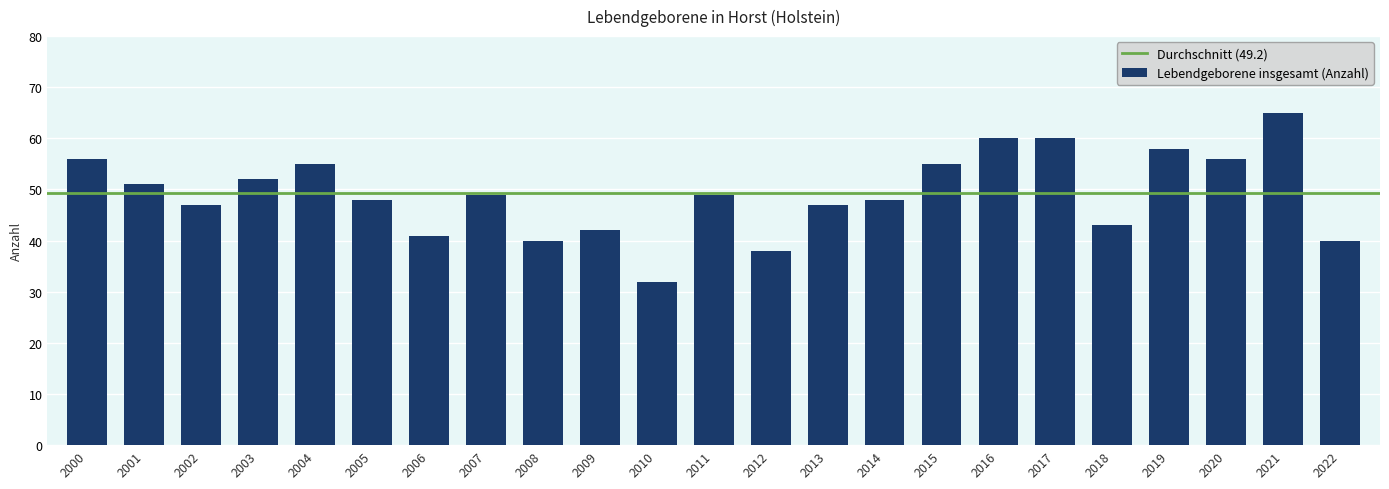

Reading right to left, extract all data points from this chart.

2022=40	2021=65	2020=56	2019=58	2018=43	2017=60	2016=60	2015=55	2014=48	2013=47	2012=38	2011=49	2010=32	2009=42	2008=40	2007=49	2006=41	2005=48	2004=55	2003=52	2002=47	2001=51	2000=56